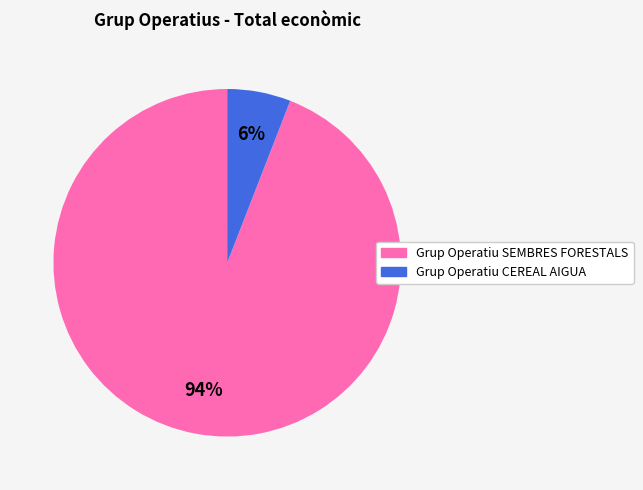

Rank the categories by value from lowest to highest.

Grup Operatiu CEREAL AIGUA, Grup Operatiu SEMBRES FORESTALS